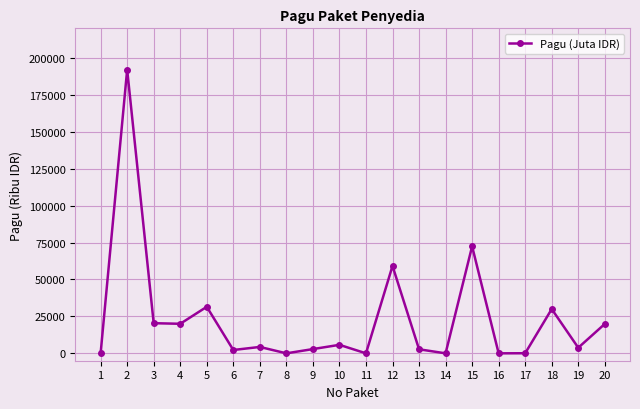

What is the smallest value displayed?

0.1